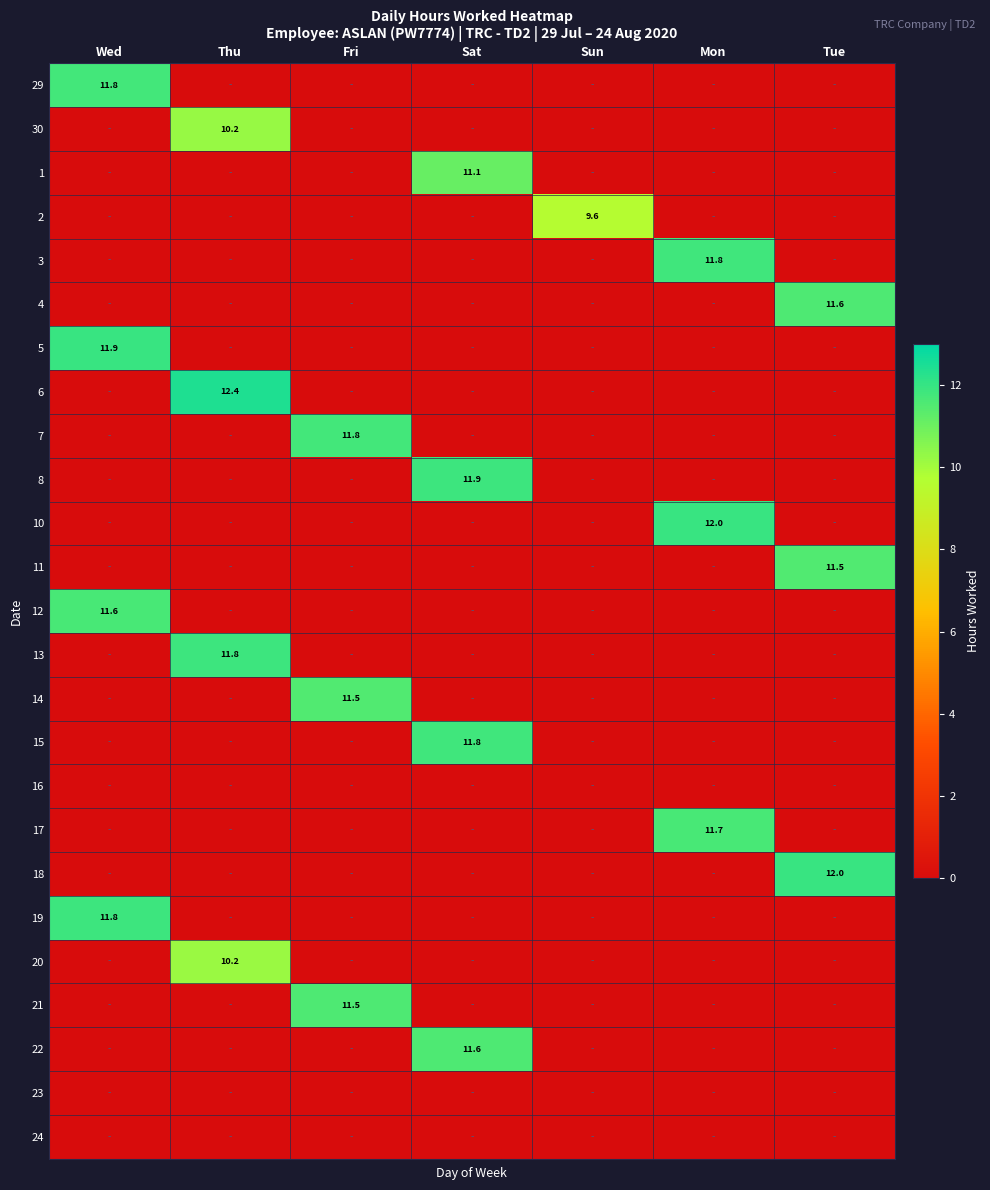

Rank the categories by 11 value from highest to lowest.

Tue, Wed, Thu, Fri, Sat, Sun, Mon